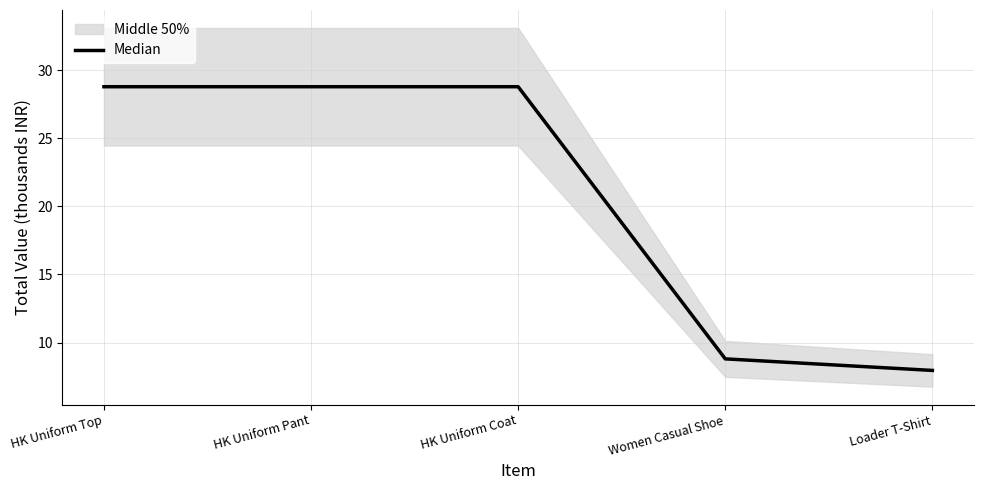

Does the chart display data point markers on the line(s)?

No